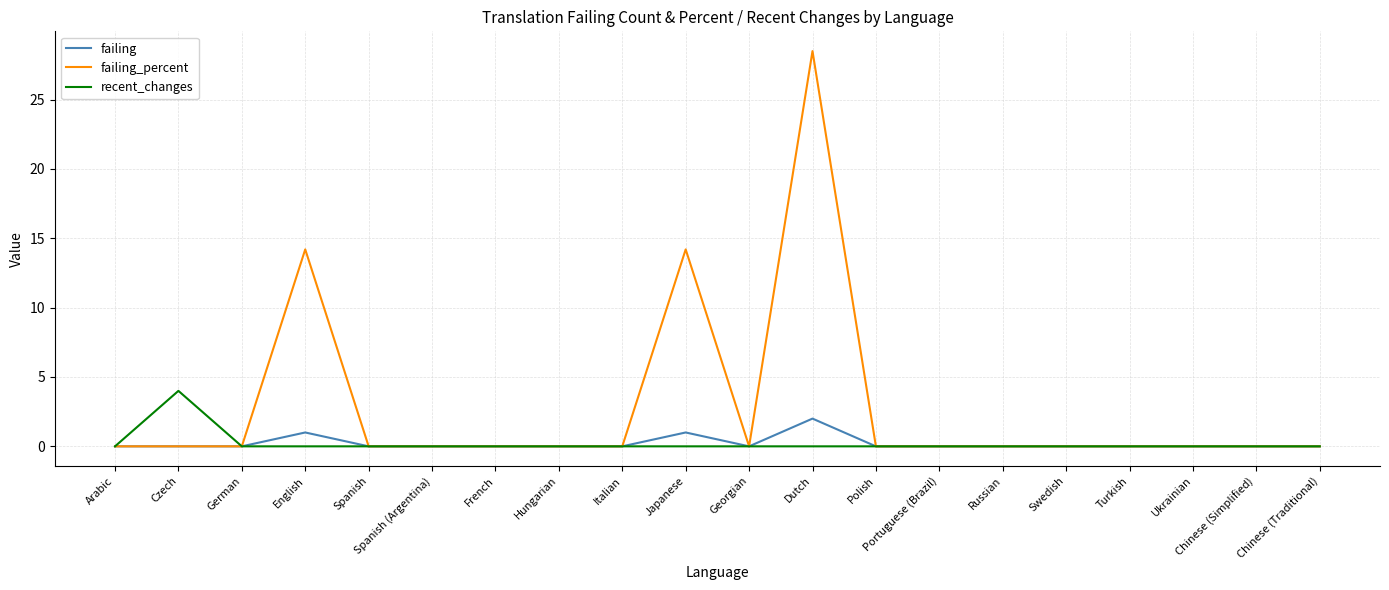

Reading left to right, extract all data points from this chart.

failing: 0.0	0.0	0.0	1.0	0.0	0.0	0.0	0.0	0.0	1.0	0.0	2.0	0.0	0.0	0.0	0.0	0.0	0.0	0.0	0.0
failing_percent: 0.0	0.0	0.0	14.2	0.0	0.0	0.0	0.0	0.0	14.2	0.0	28.5	0.0	0.0	0.0	0.0	0.0	0.0	0.0	0.0
recent_changes: 0.0	4.0	0.0	0.0	0.0	0.0	0.0	0.0	0.0	0.0	0.0	0.0	0.0	0.0	0.0	0.0	0.0	0.0	0.0	0.0